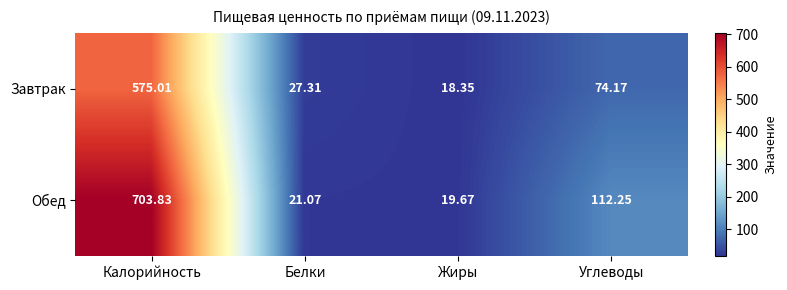

At which label does Обед first exceed 112?

Калорийность